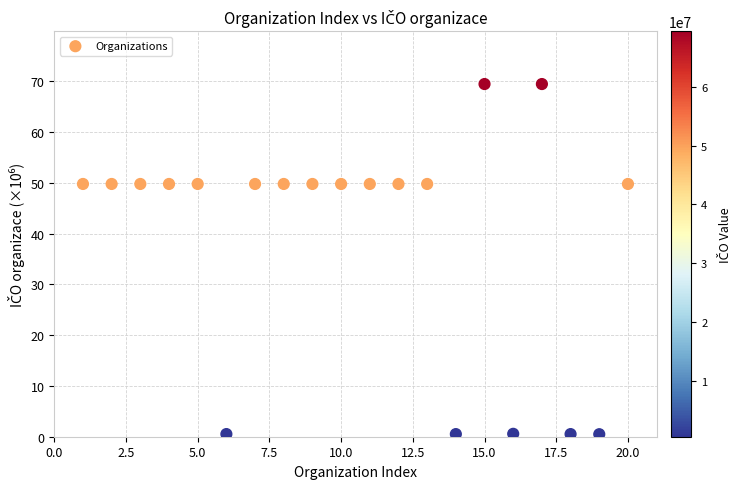

What is the range of X values (max minus min)?

19.0